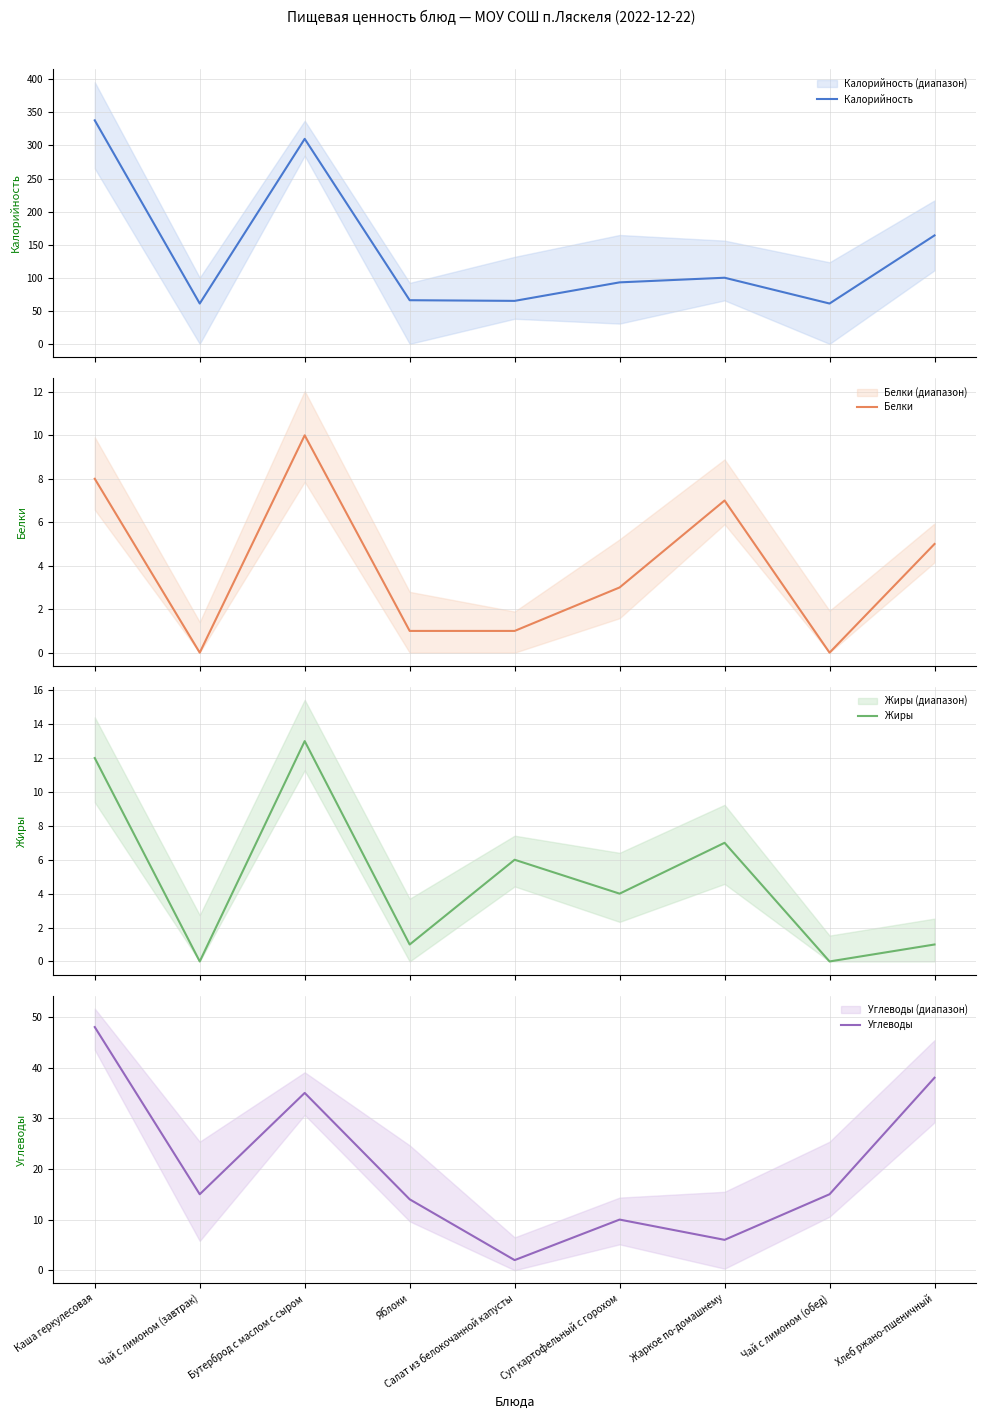

Is this an area chart (filled region under the line)?

No